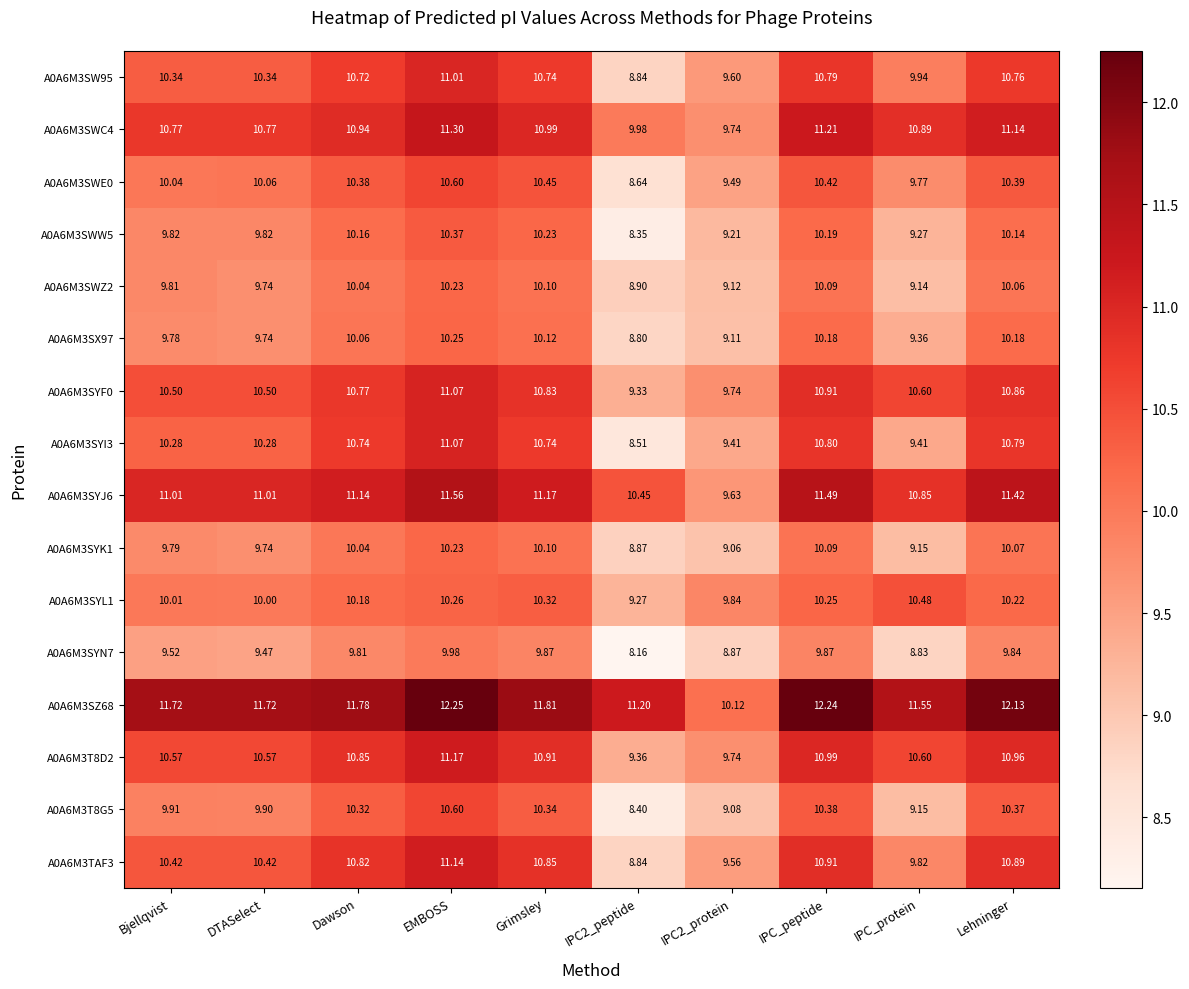

At which category is the sum across all series the highest?

EMBOSS